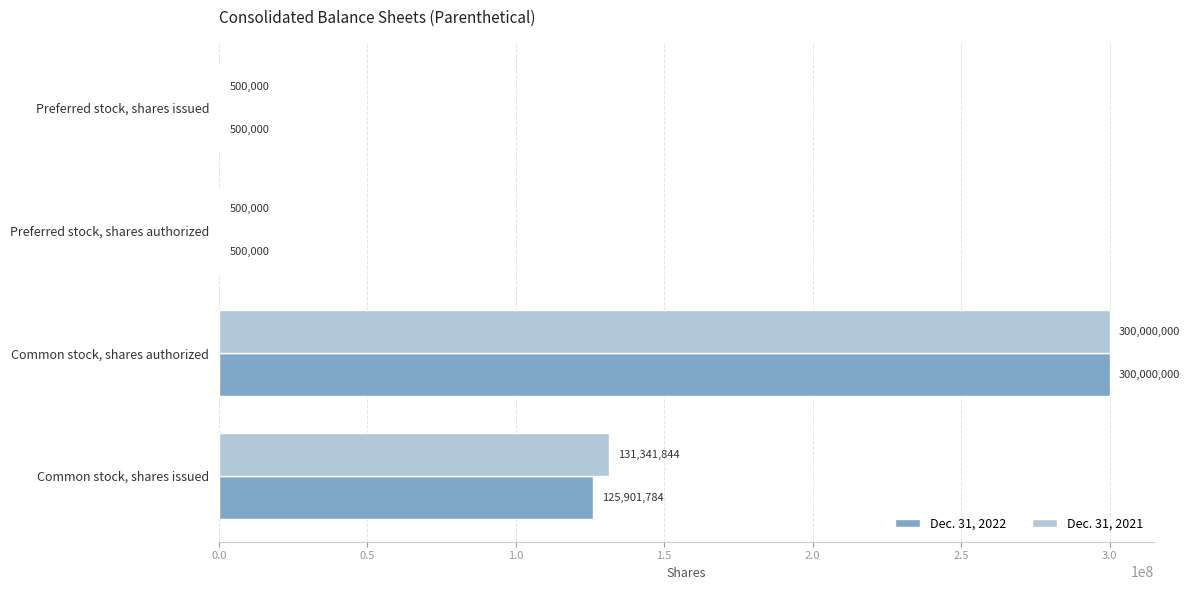

Which label corresponds to the largest value in the chart?

Common stock, shares authorized